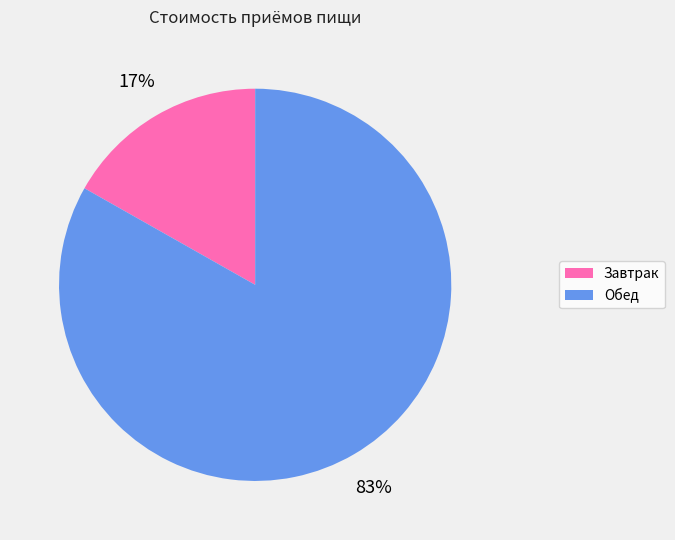

True or false: Завтрак accounts for 17% of the total.

True